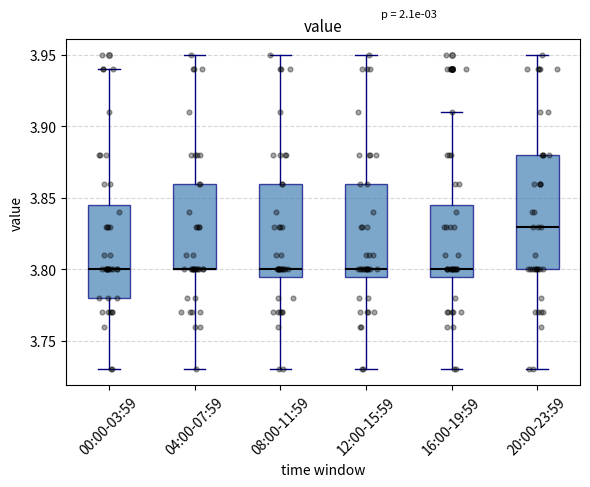

Reading left to right, transcribe this box plot: for each box, give where its median line is, the range the box spans, and where its two whiskers end, as read against the y-axis. The values are not printed on the chart, so give them approximately, as read against the axis.

00:00-03:59: median 3.800, box 3.780 to 3.845, whiskers 3.730 to 3.940
04:00-07:59: median 3.800 (drawn on the box's lower edge), box 3.800 to 3.860, whiskers 3.730 to 3.950
08:00-11:59: median 3.800, box 3.795 to 3.860, whiskers 3.730 to 3.950
12:00-15:59: median 3.800, box 3.795 to 3.860, whiskers 3.730 to 3.950
16:00-19:59: median 3.800, box 3.795 to 3.845, whiskers 3.730 to 3.910
20:00-23:59: median 3.830, box 3.800 to 3.880, whiskers 3.730 to 3.950